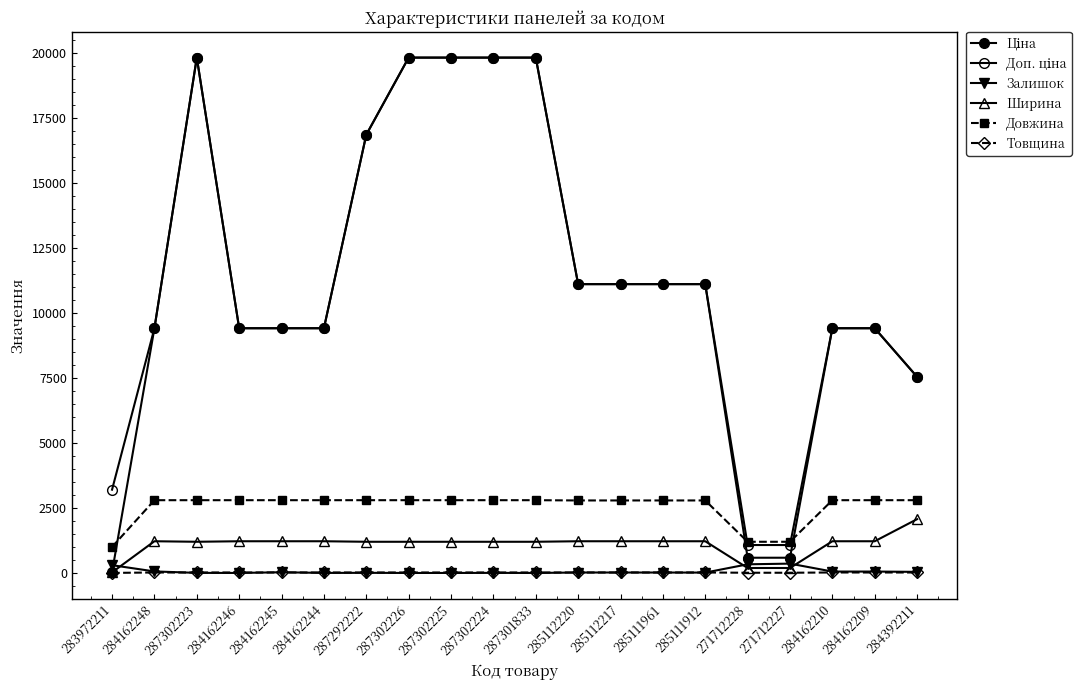

Reading left to right, list all the values displayed in this chart.

Ціна: 283972211=32.0	284162248=9416.9	287302223=19831.1	284162246=9416.9	284162245=9416.9	284162244=9416.9	287292222=16863.2	287302226=19831.1	287302225=19831.1	287302224=19831.1	287301833=19831.1	285112220=11113.6	285112217=11113.6	285111961=11113.6	285111912=11113.6	271712228=586.0	271712227=586.0	284162210=9416.9	284162209=9416.9	284392211=7545.9
Доп. ціна: 283972211=3205.0	284162248=9416.9	287302223=19831.1	284162246=9416.9	284162245=9416.9	284162244=9416.9	287292222=16863.2	287302226=19831.1	287302225=19831.1	287302224=19831.1	287301833=19831.1	285112220=11113.6	285112217=11113.6	285111961=11113.6	285111912=11113.6	271712228=1074.5	271712227=1074.5	284162210=9416.9	284162209=9416.9	284392211=7545.9
Залишок: 283972211=299.0	284162248=59.0	287302223=3.0	284162246=0.0	284162245=27.0	284162244=1.0	287292222=5.0	287302226=0.0	287302225=0.0	287302224=3.0	287301833=0.0	285112220=17.0	285112217=17.0	285111961=16.0	285111912=14.0	271712228=333.0	271712227=359.0	284162210=54.0	284162209=54.0	284392211=42.0
Ширина: 283972211=23.0	284162248=1220.0	287302223=1200.0	284162246=1220.0	284162245=1220.0	284162244=1220.0	287292222=1200.0	287302226=1200.0	287302225=1200.0	287302224=1200.0	287301833=1200.0	285112220=1220.0	285112217=1220.0	285111961=1220.0	285111912=1220.0	271712228=191.0	271712227=191.0	284162210=1220.0	284162209=1220.0	284392211=2070.0
Довжина: 283972211=1000.0	284162248=2800.0	287302223=2800.0	284162246=2800.0	284162245=2800.0	284162244=2800.0	287292222=2800.0	287302226=2800.0	287302225=2800.0	287302224=2800.0	287301833=2800.0	285112220=2790.0	285112217=2790.0	285111961=2790.0	285111912=2790.0	271712228=1200.0	271712227=1200.0	284162210=2800.0	284162209=2800.0	284392211=2800.0
Товщина: 283972211=2.0	284162248=18.0	287302223=18.0	284162246=18.0	284162245=18.0	284162244=18.0	287292222=18.0	287302226=18.0	287302225=18.0	287302224=18.0	287301833=18.0	285112220=18.0	285112217=18.0	285111961=18.0	285111912=18.0	271712228=8.0	271712227=8.0	284162210=18.0	284162209=18.0	284392211=18.0